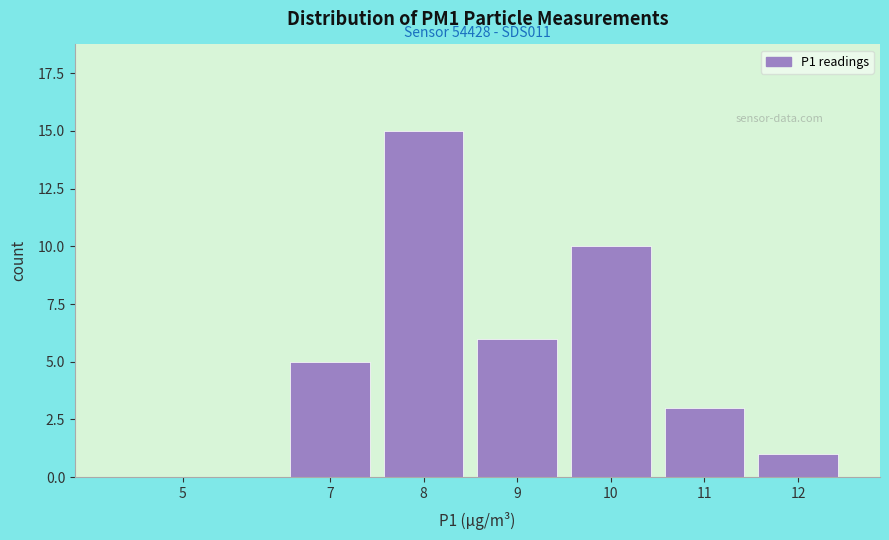

Reading left to right, list all the values displayed in this chart.

5=0	7=5	8=15	9=6	10=10	11=3	12=1